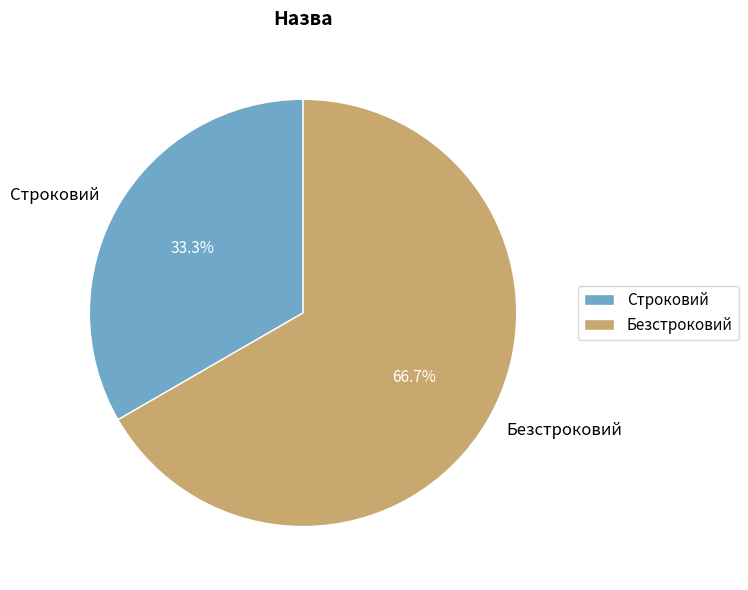

What is the ratio of the value at Безстроковий to the value at Строковий?

2.0